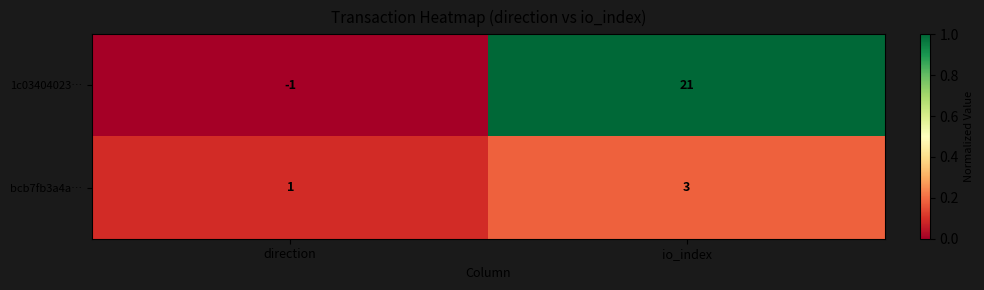

Reading right to left, list all the values displayed in this chart.

1c03404023…: io_index=21	direction=-1
bcb7fb3a4a…: io_index=3	direction=1